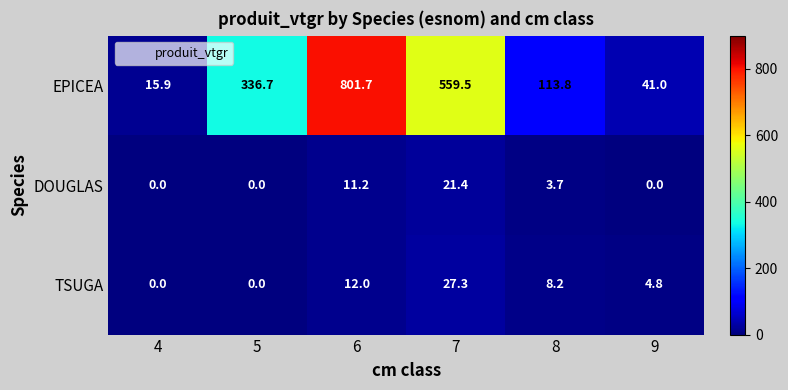

True or false: EPICEA has a value of 333.8 at 6.

False